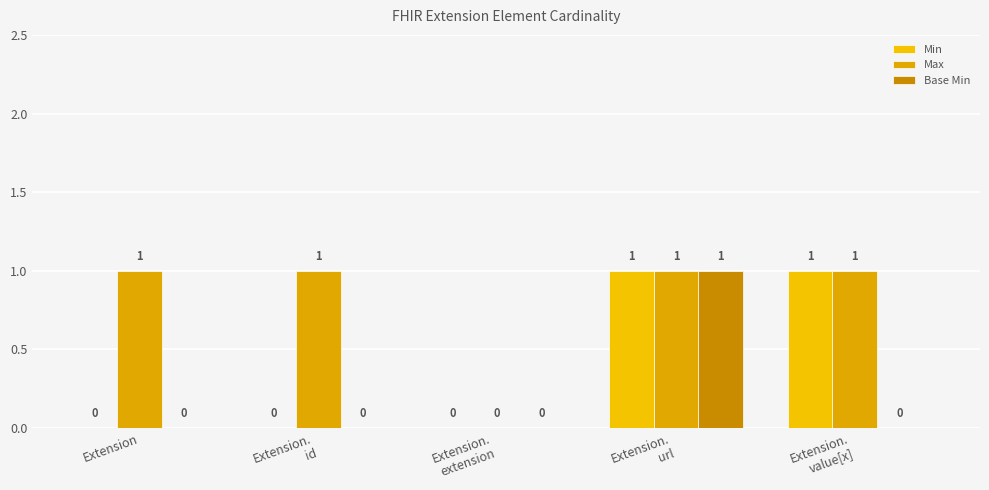

How many distinct data groups are displayed?

3